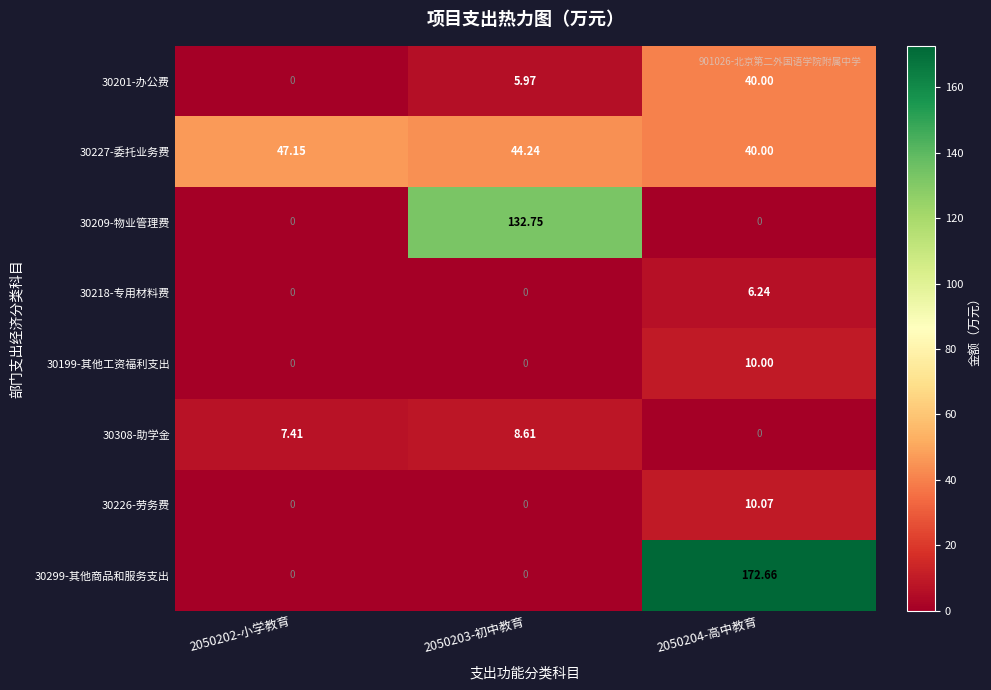

Is the value of 30226-劳务费 at 2050204-高中教育 greater than the value of 30209-物业管理费 at 2050202-小学教育?

Yes